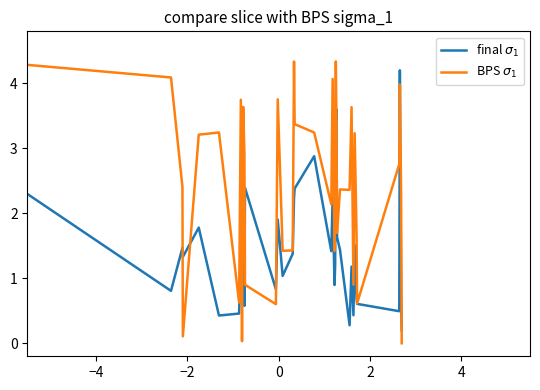

How many lines are shown in the chart?

2